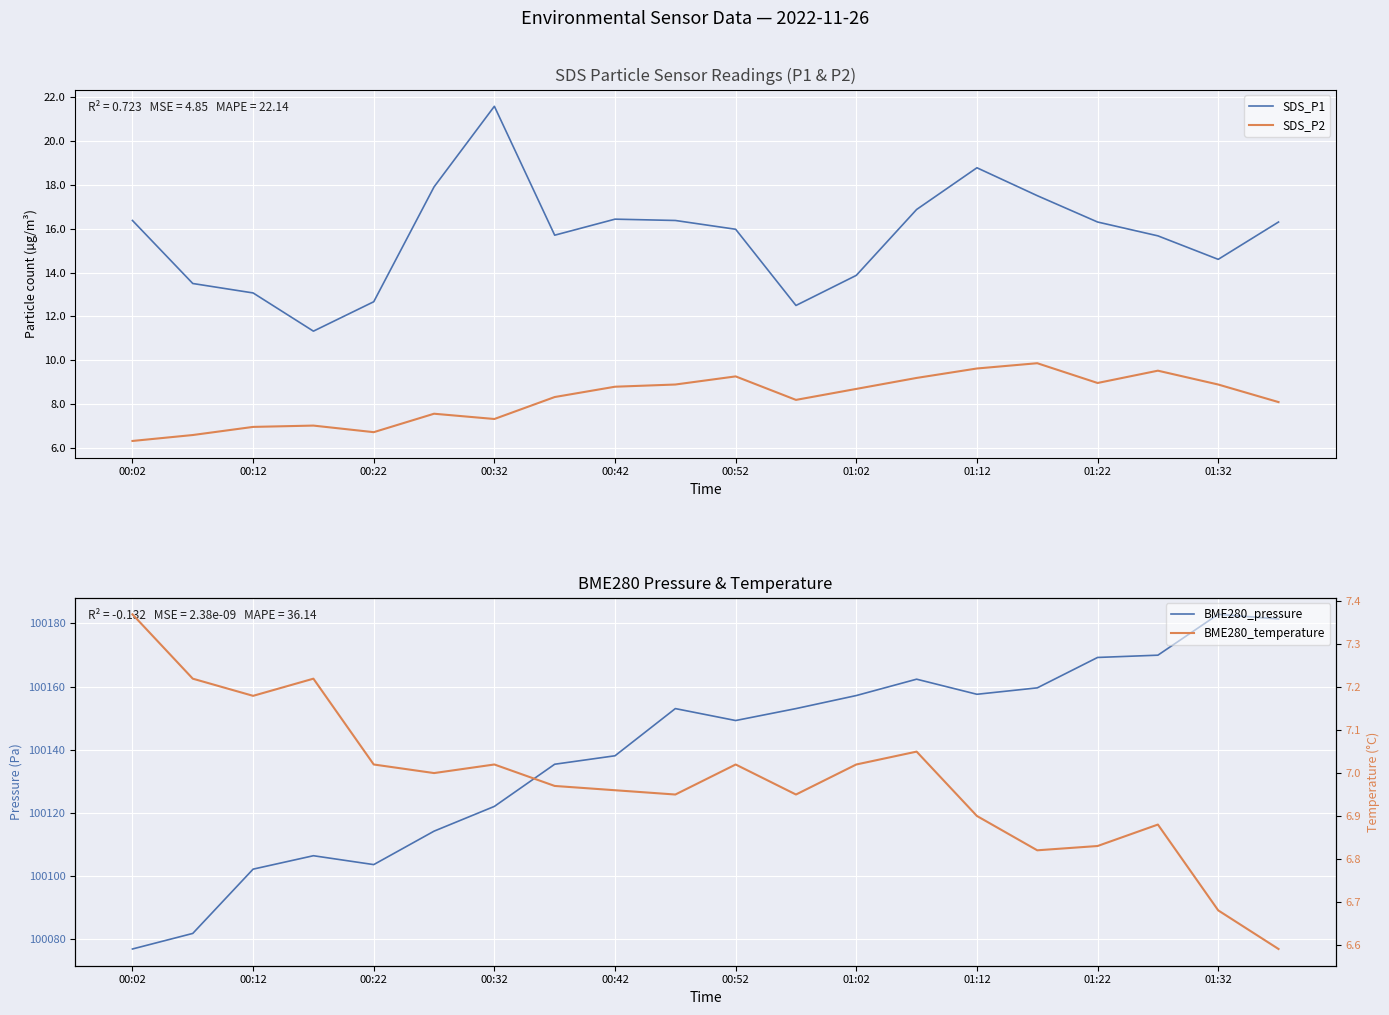

True or false: SDS_P1 and SDS_P2 cross at least once.

False